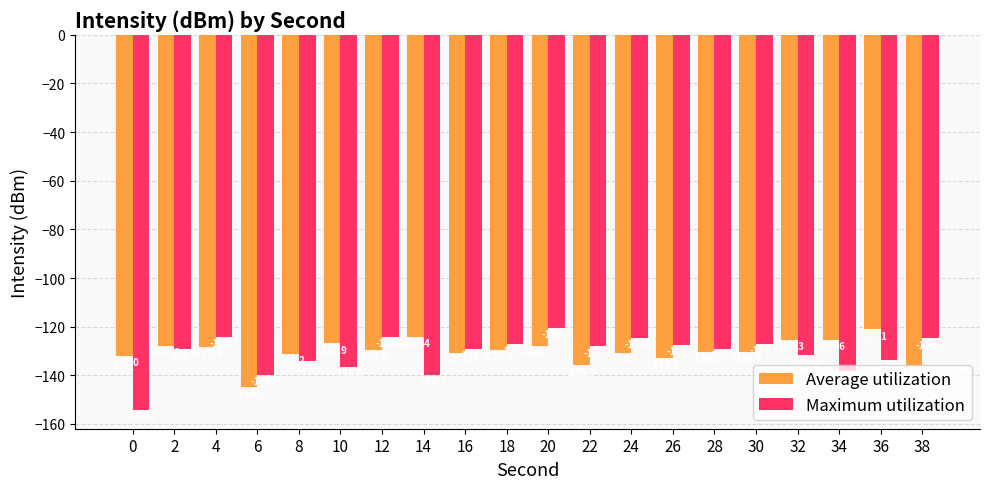

Rank the series at 14 from lowest to highest value.

Maximum utilization, Average utilization